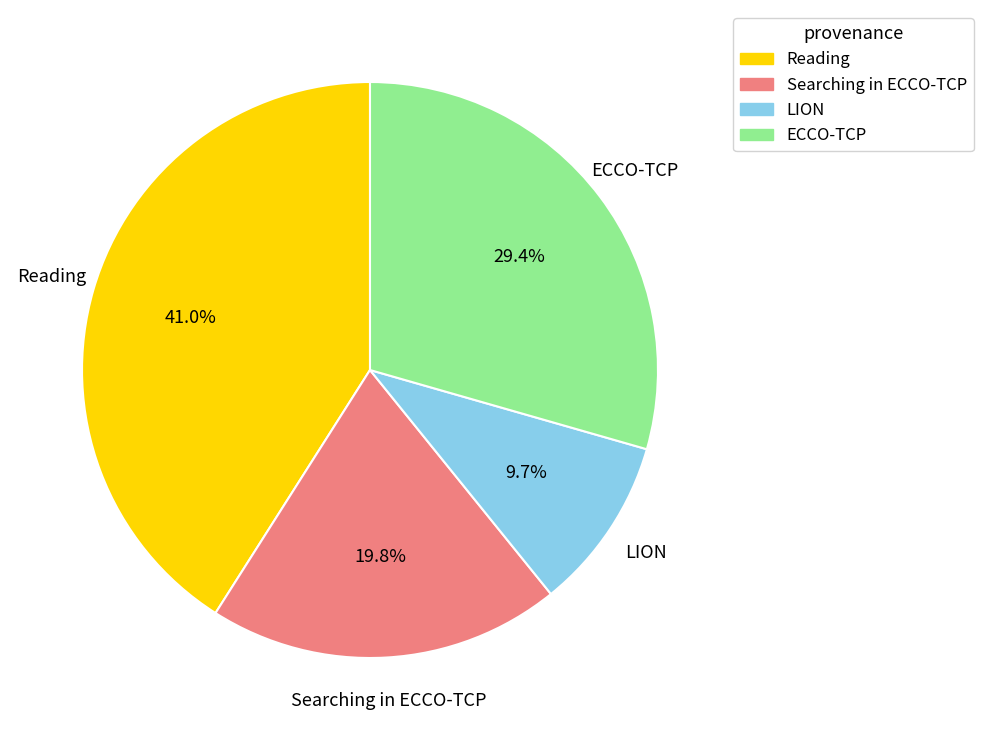

Is there any slice that represents more than half of the pie?

No